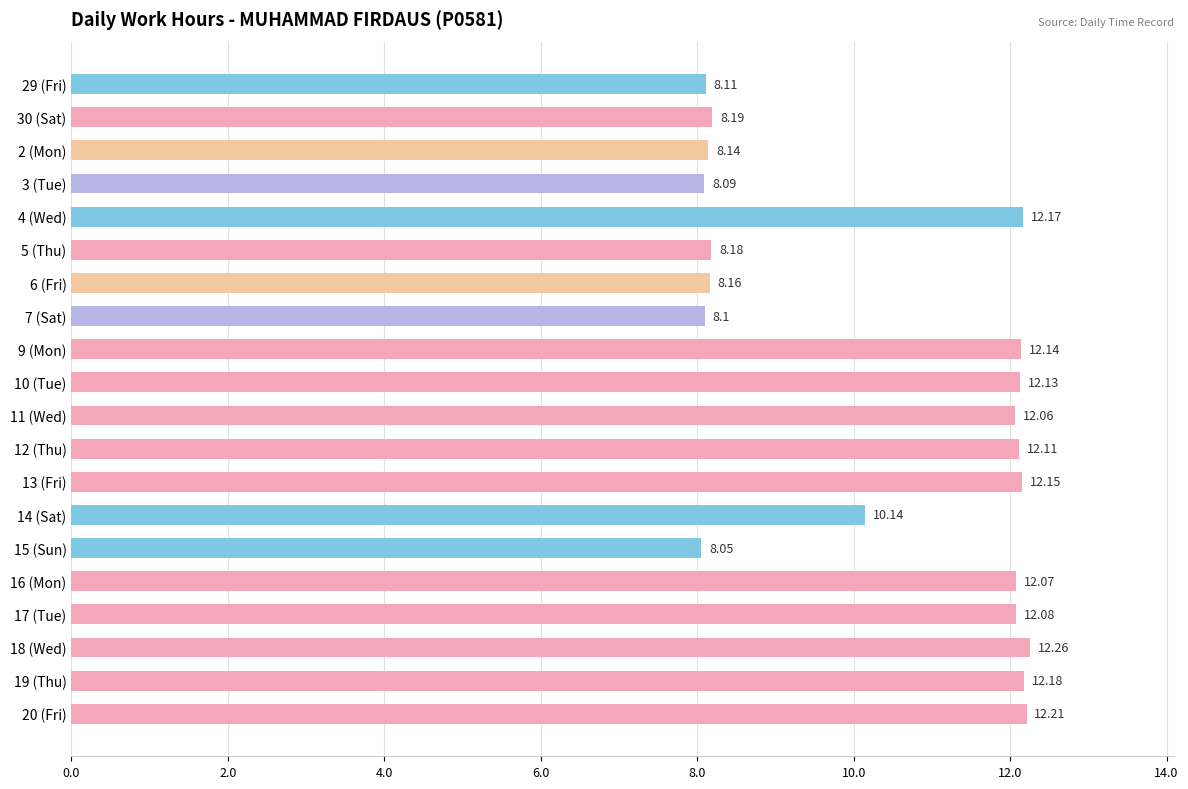

What is the sum of all values?

208.7